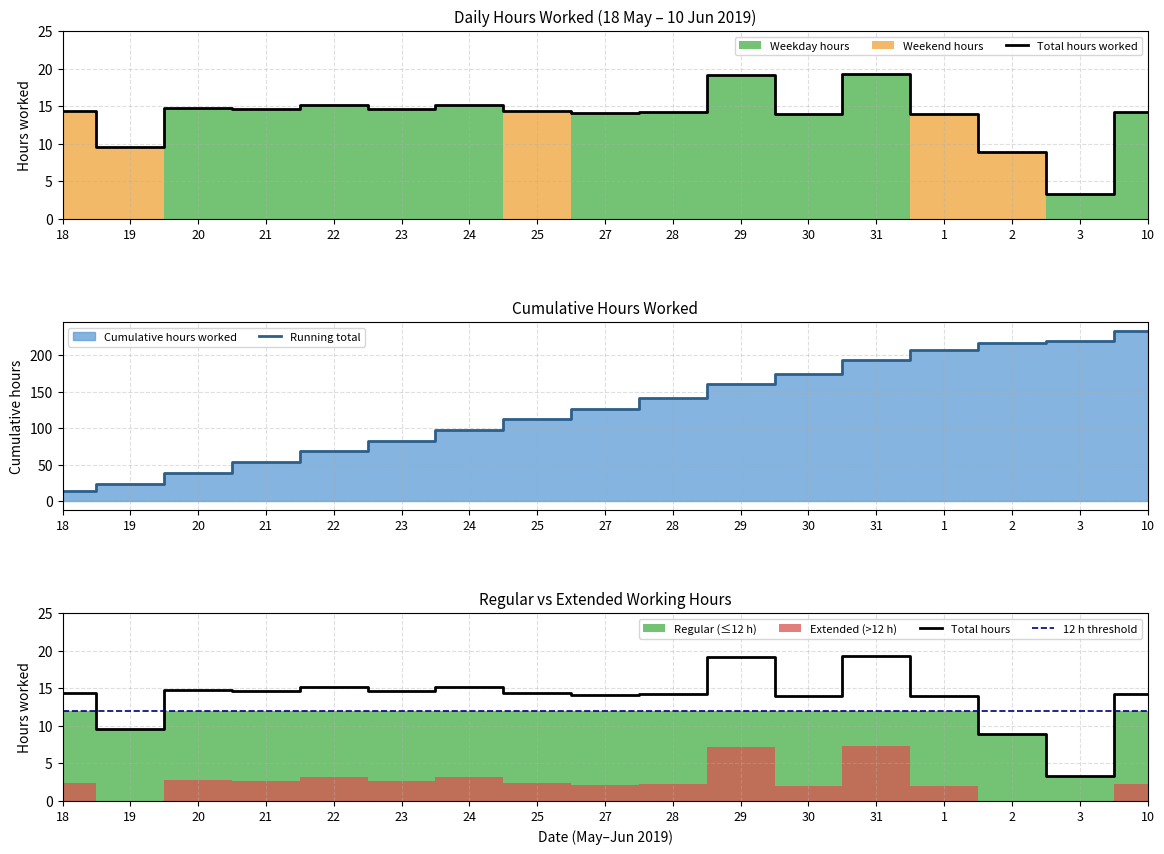

List the labels in order of value, largest first.

31, 29, 22, 24, 20, 23, 21, 25, 18, 10, 28, 27, 1, 30, 19, 2, 3